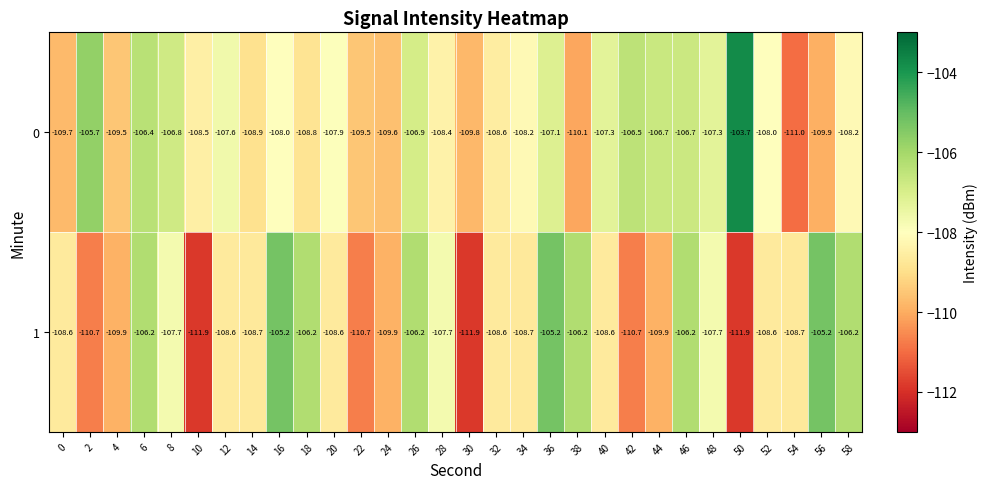

How many data points in 1 are above -108?

12